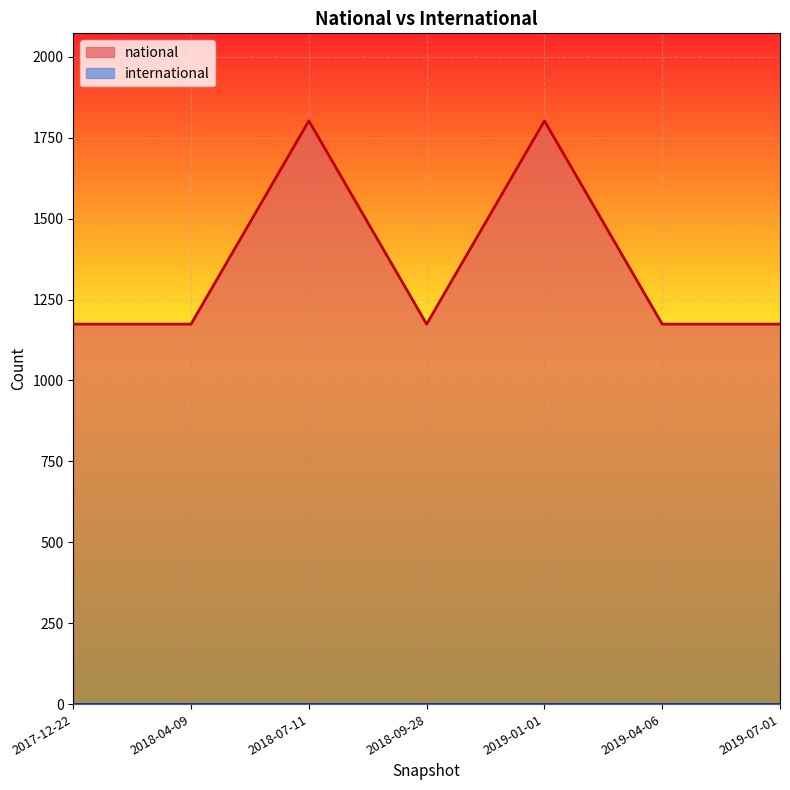

What is the value of the 7th point from the left?

1174